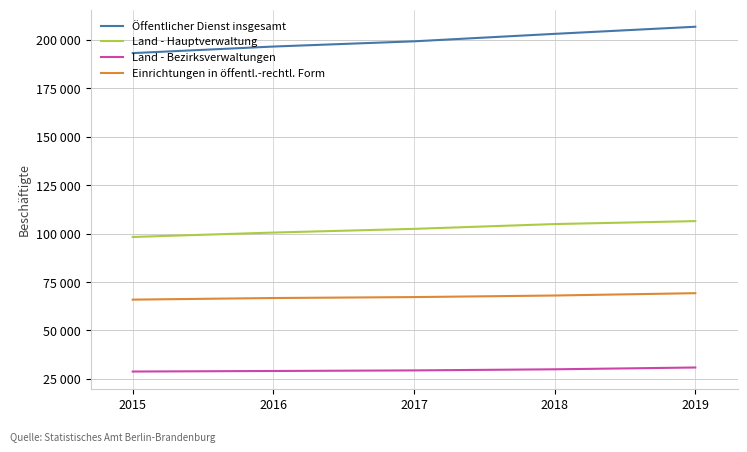

What are all the series names shown in the legend?

Öffentlicher Dienst insgesamt, Land - Hauptverwaltung, Land - Bezirksverwaltungen, Einrichtungen in öffentl.-rechtl. Form